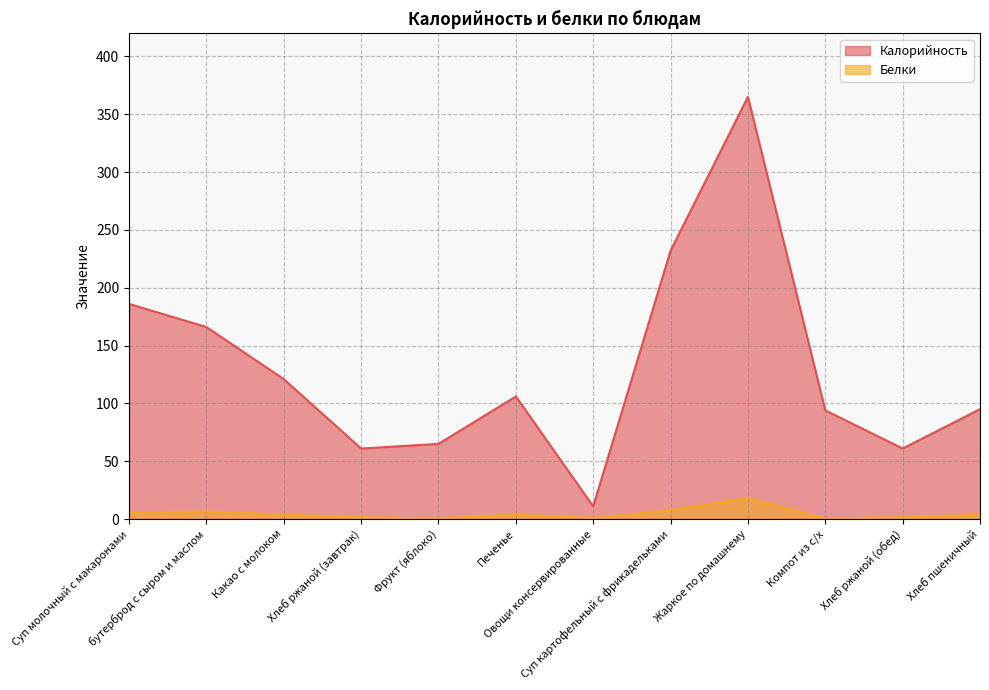

List the series in order of their overall mean, highest first.

Калорийность, Белки